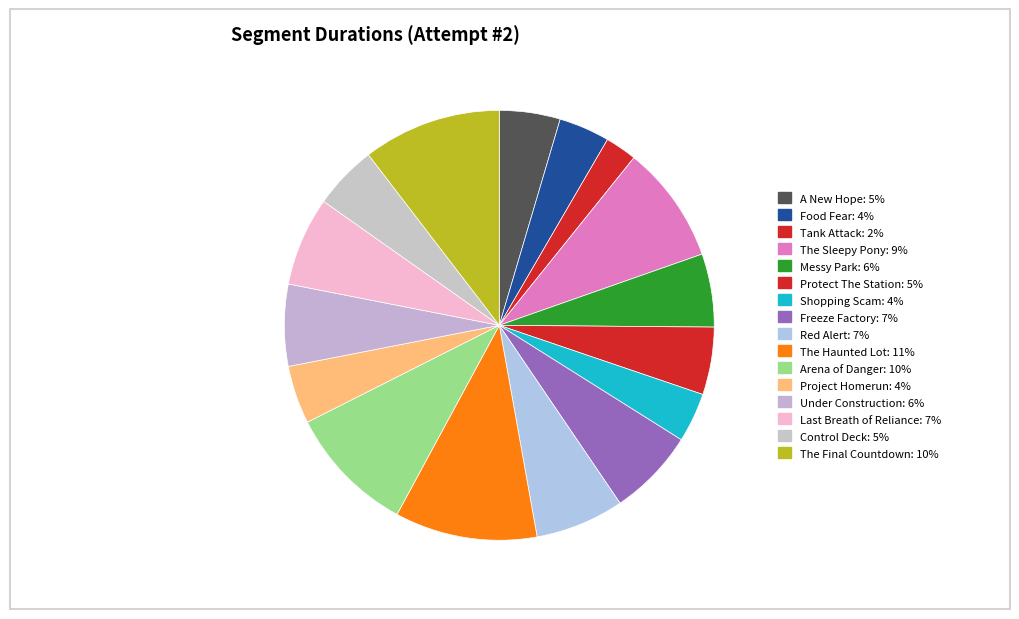

Which slice is the smallest?

Tank Attack